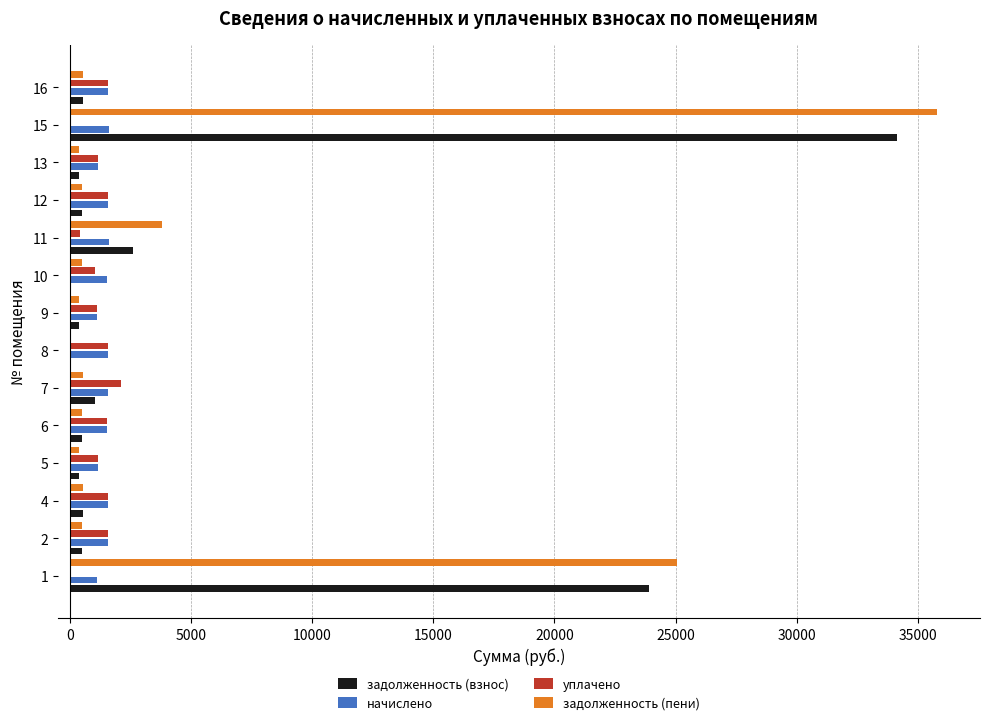

What is the sum of all уплачено values?

16413.4